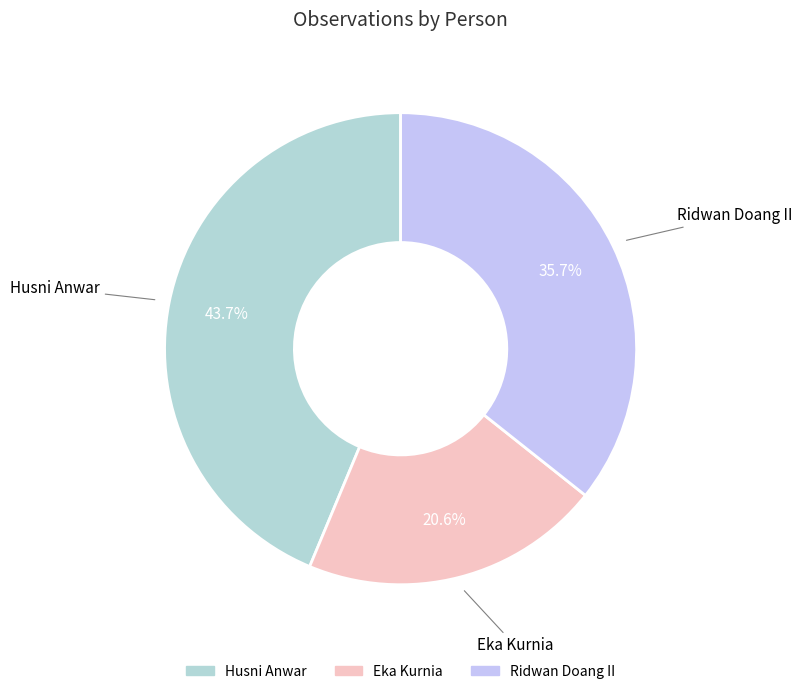

How much of the chart is everything except Husni Anwar?

56.3%